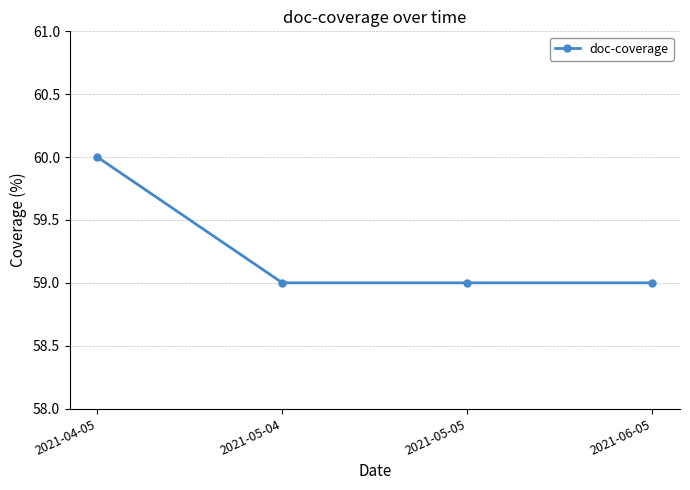

What is the smallest value displayed?

59